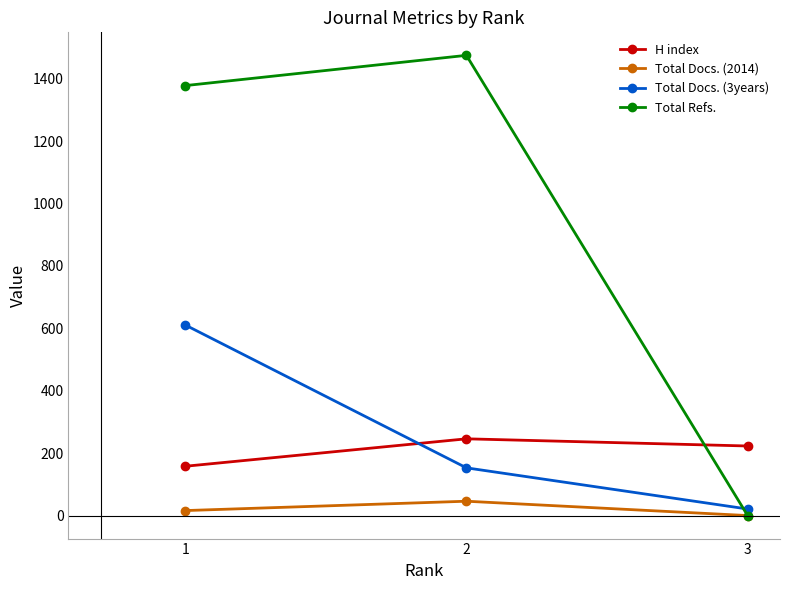

True or false: H index has a value of 424 at 2.

False